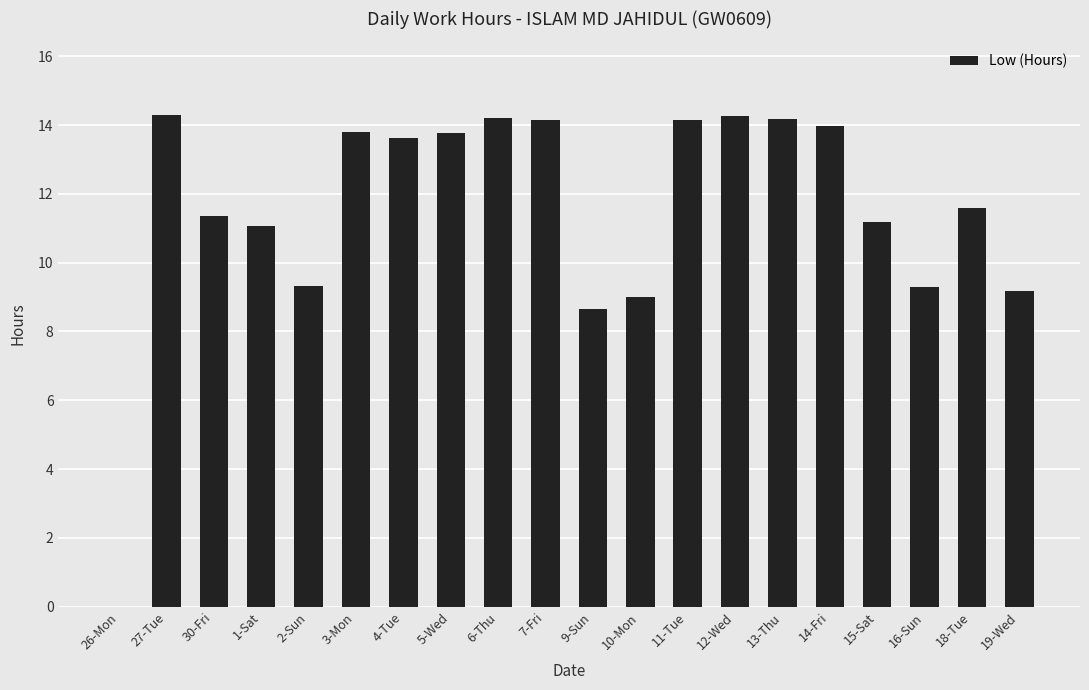

What is the maximum value shown in the chart?

14.3